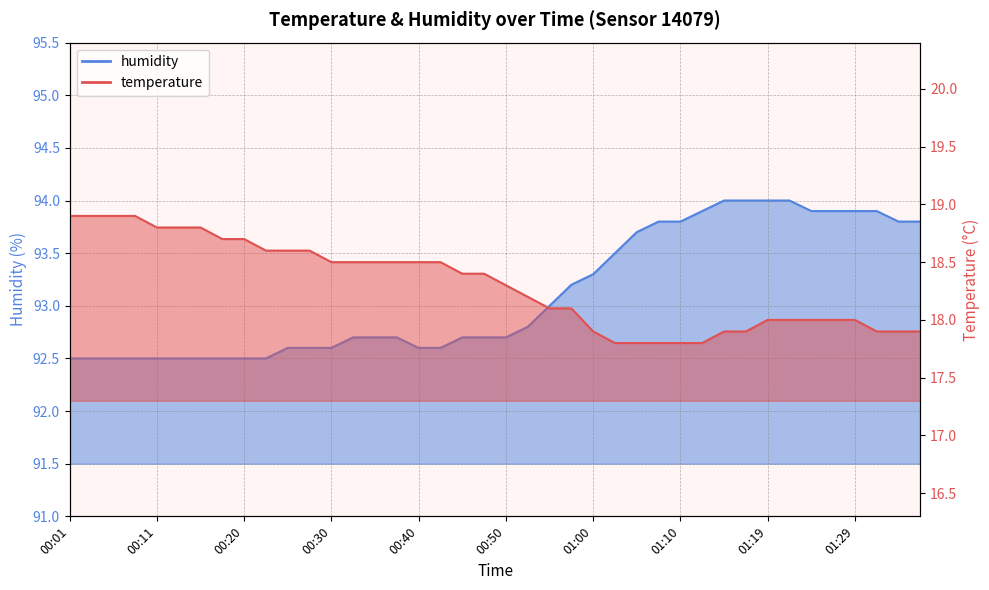

List the series in order of their overall mean, lowest first.

temperature, humidity